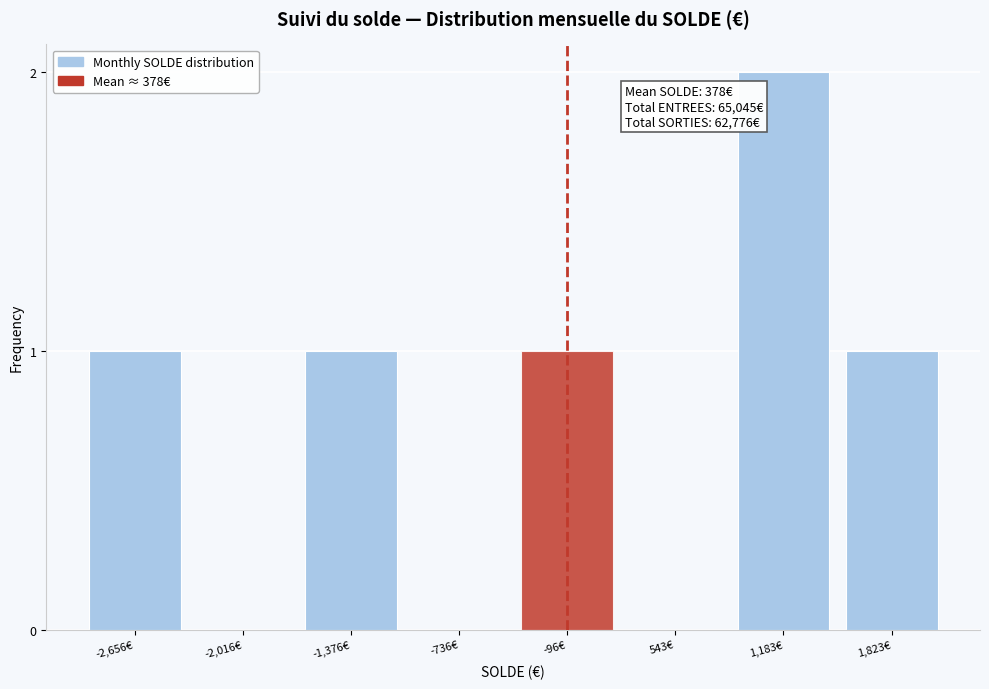

Reading left to right, extract all data points from this chart.

-2,656€=1	-2,016€=0	-1,376€=1	-736€=0	-96€=1	543€=0	1,183€=2	1,823€=1